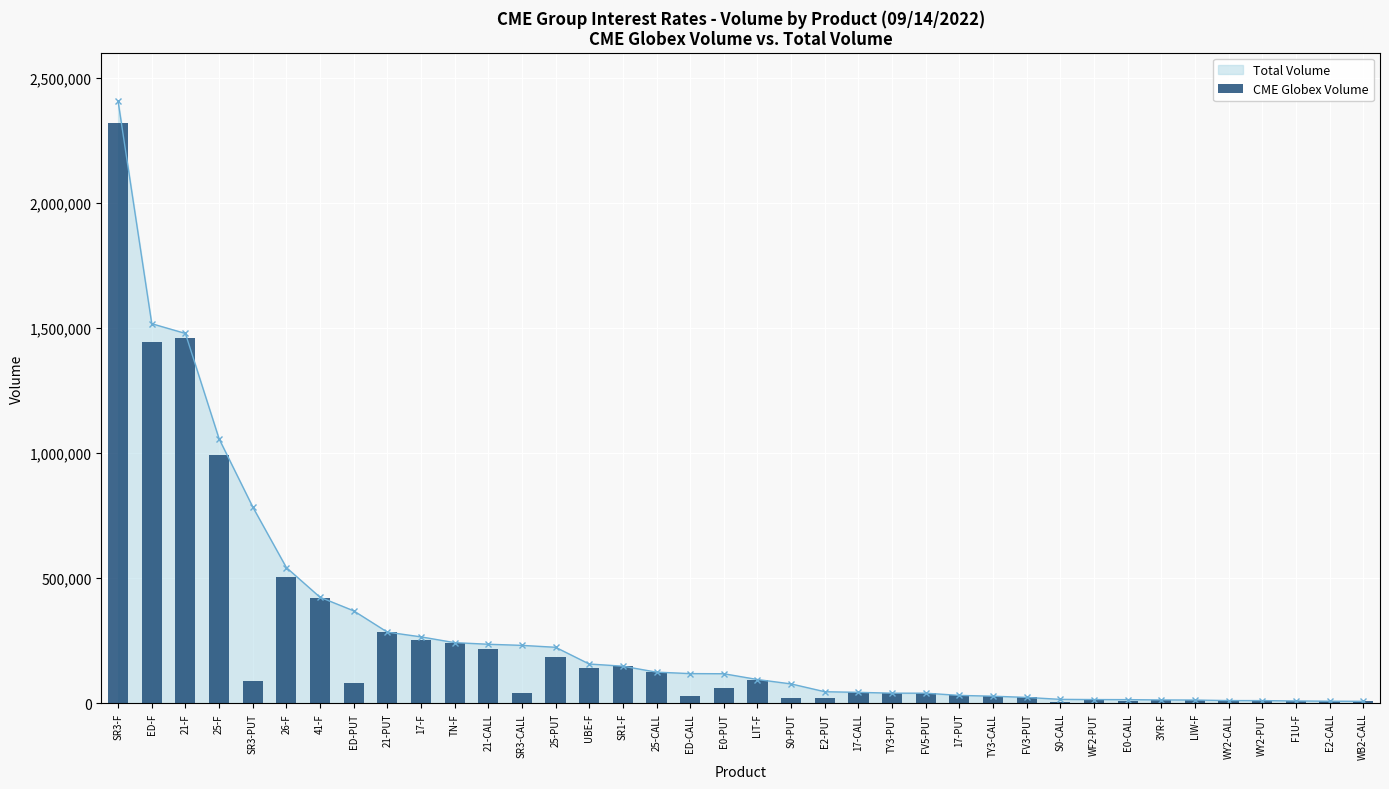

Reading left to right, list all the values displayed in this chart.

2318648	1443560	1459152	992033	87893	505121	421968	82565	284656	253629	240020	216140	41195	184001	142178	148465	124719	30320	62618	95180	20524	20186	43974	40665	40570	31778	28585	23679	6298	15127	9861	13638	13193	11134	10986	9485	8554	8127